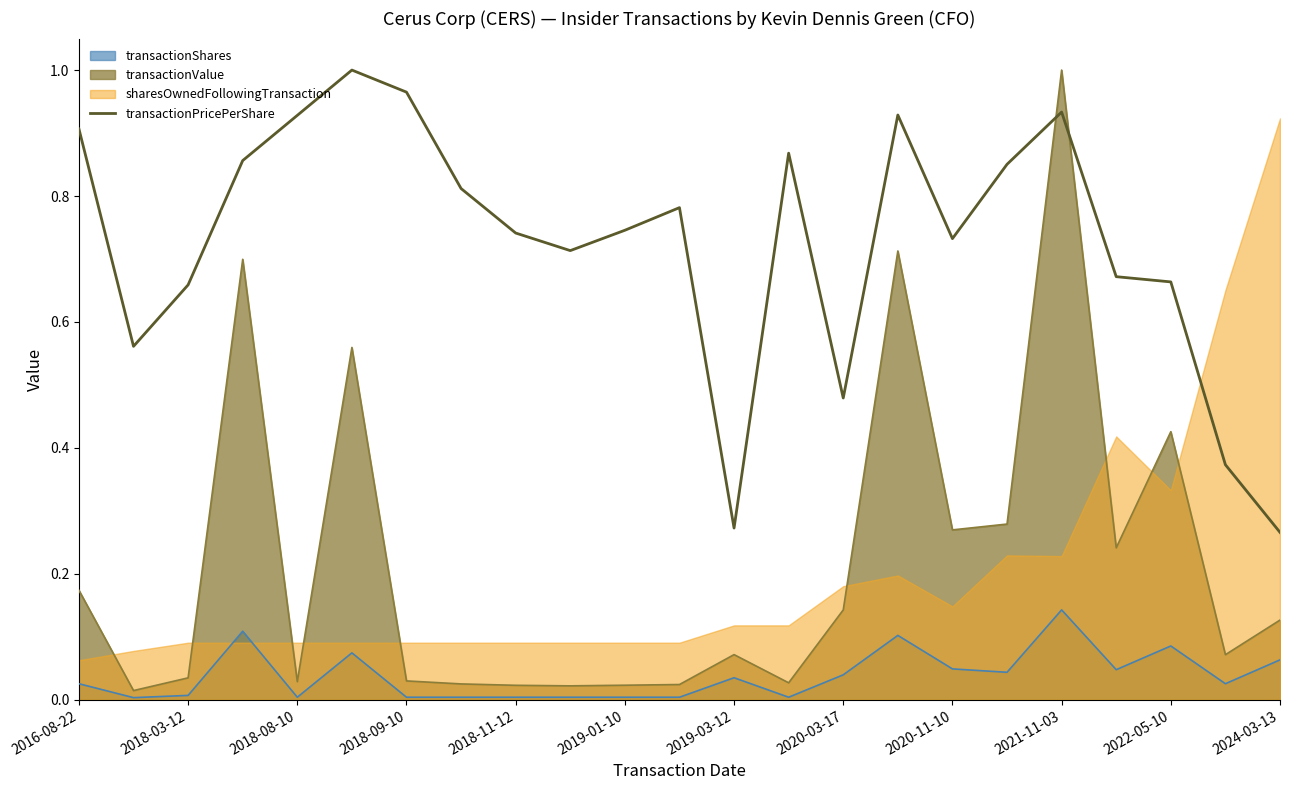

The value of transactionShares at 2018-11-12 is 0.0. True or false?

True